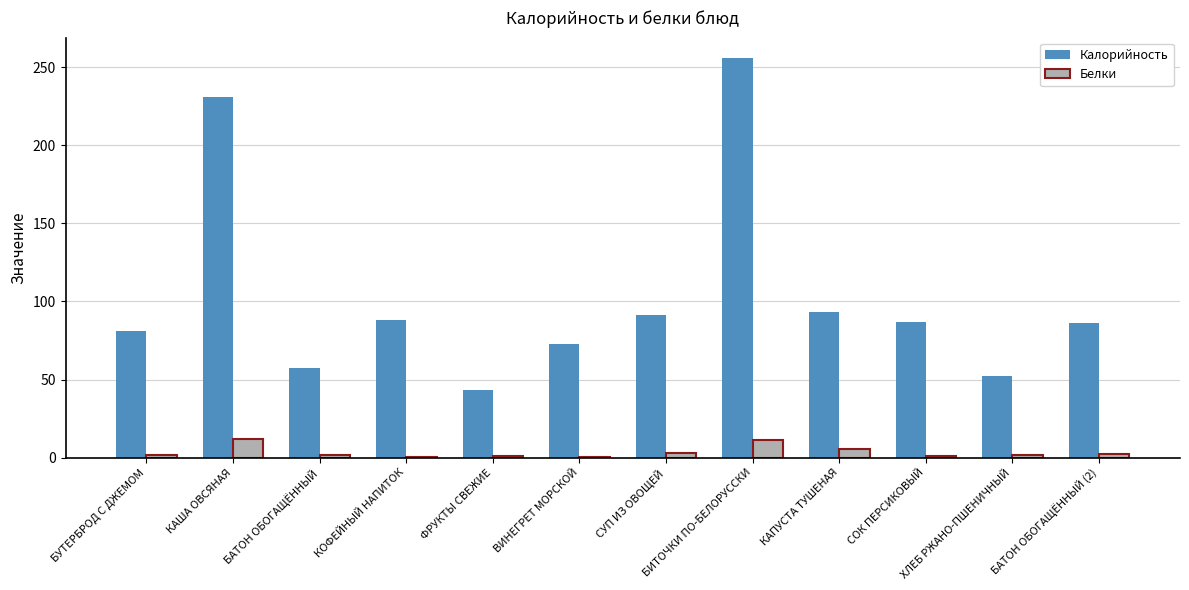

True or false: Белки has a value of 3.2 at СУП ИЗ ОВОЩЕЙ.

True